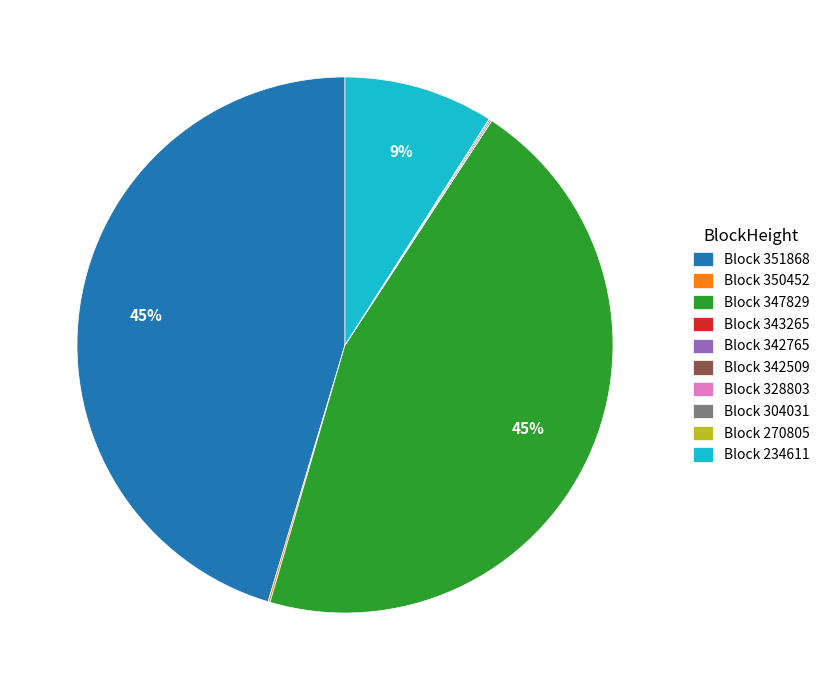

The Block 234611 slice represents 3% of the pie. True or false?

False